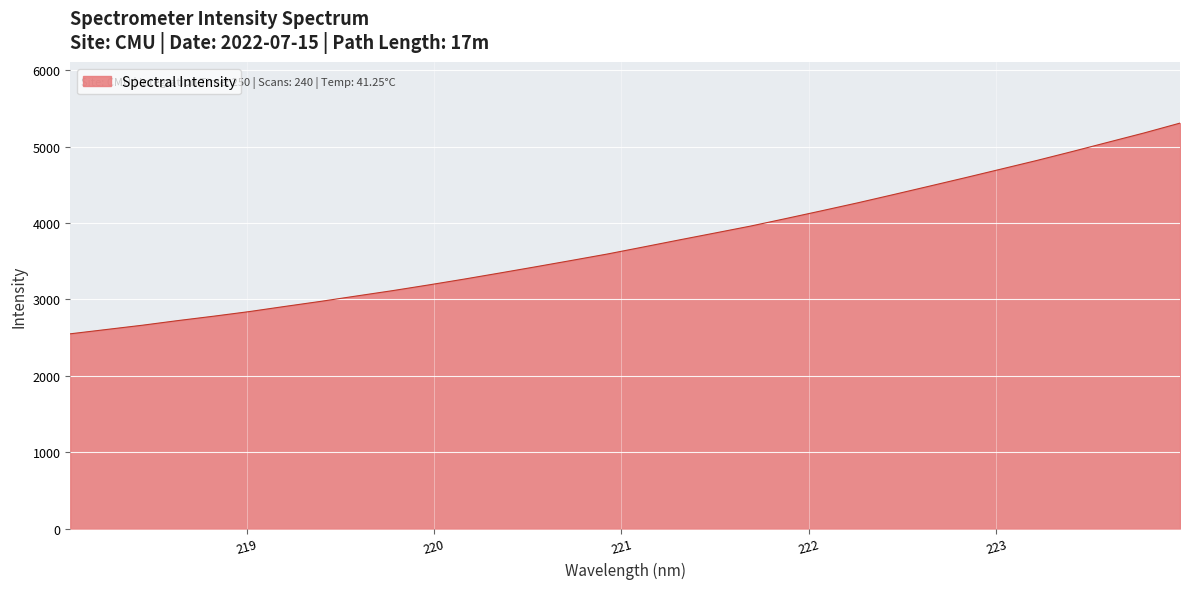

What is the greatest value displayed?

5307.7